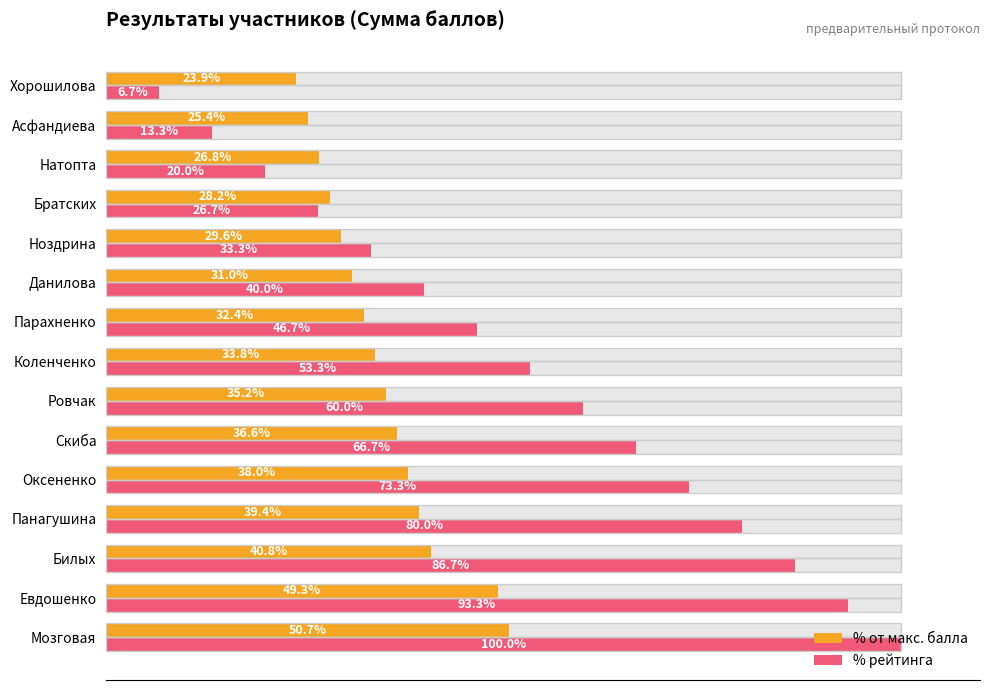

Reading right to left, what are all the values shown in this chart?

% от макс. балла: 23.9	25.4	26.8	28.2	29.6	31.0	32.4	33.8	35.2	36.6	38.0	39.4	40.8	49.3	50.7
% рейтинга: 6.7	13.3	20.0	26.7	33.3	40.0	46.7	53.3	60.0	66.7	73.3	80.0	86.7	93.3	100.0